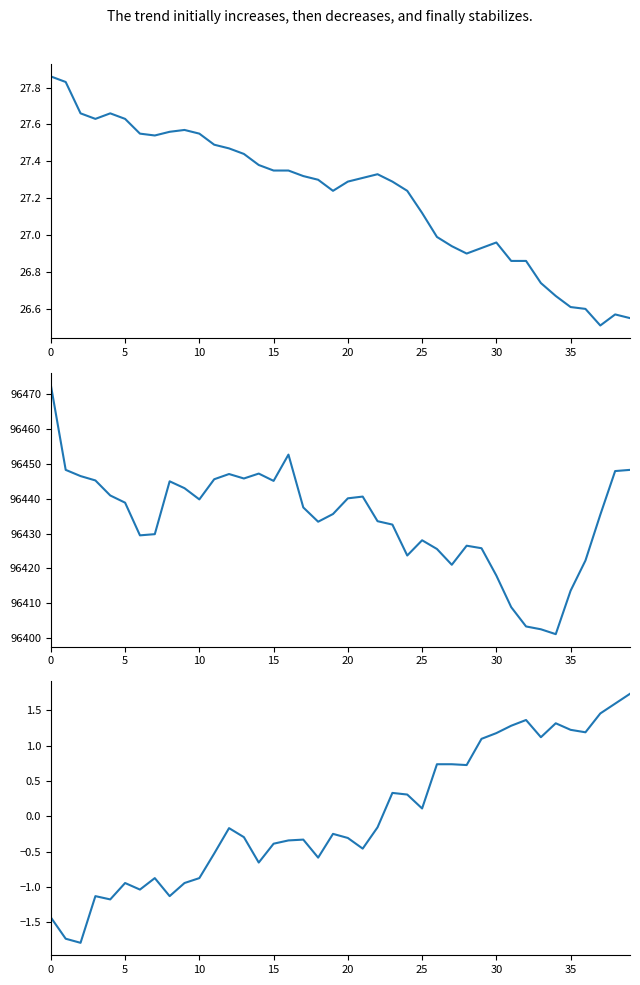

Reading left to right, what are all the values shown in this chart?

temperature: 27.9	27.8	27.7	27.6	27.7	27.6	27.6	27.5	27.6	27.6	27.6	27.5	27.5	27.4	27.4	27.4	27.4	27.3	27.3	27.2	27.3	27.3	27.3	27.3	27.2	27.1	27.0	26.9	26.9	26.9	27.0	26.9	26.9	26.7	26.7	26.6	26.6	26.5	26.6	26.6
pressure: 96472.6	96448.2	96446.5	96445.2	96440.9	96438.8	96429.5	96429.8	96445.0	96443.0	96439.8	96445.6	96447.1	96445.8	96447.2	96445.1	96452.6	96437.5	96433.4	96435.6	96440.1	96440.6	96433.5	96432.6	96423.7	96428.1	96425.6	96421.0	96426.5	96425.8	96417.9	96408.9	96403.3	96402.5	96401.1	96413.6	96422.2	96435.4	96447.9	96448.2
humidity: -1.4	-1.7	-1.8	-1.1	-1.2	-0.9	-1.0	-0.9	-1.1	-0.9	-0.9	-0.5	-0.2	-0.3	-0.7	-0.4	-0.3	-0.3	-0.6	-0.2	-0.3	-0.5	-0.2	0.3	0.3	0.1	0.7	0.7	0.7	1.1	1.2	1.3	1.4	1.1	1.3	1.2	1.2	1.5	1.6	1.7